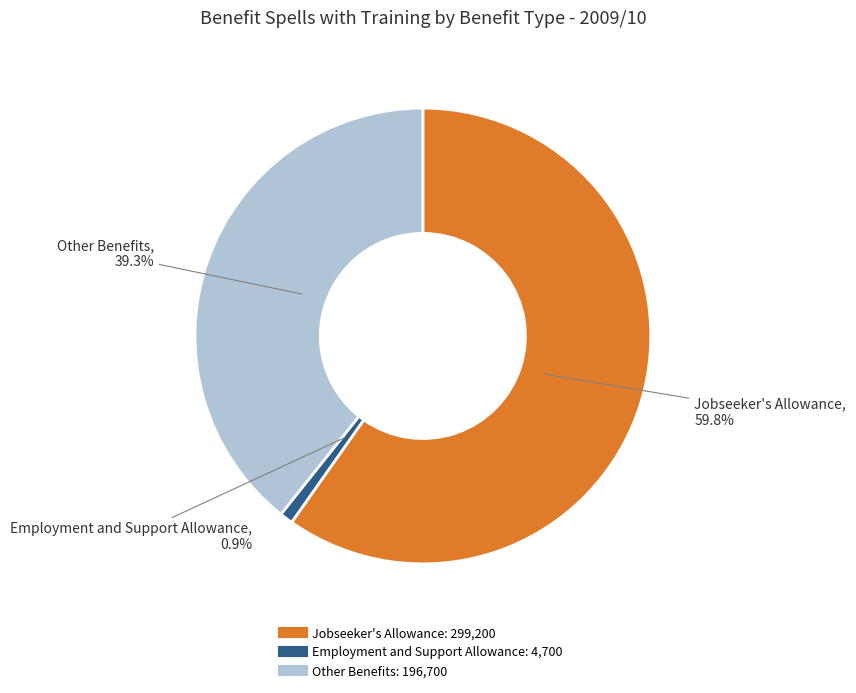

What is the ratio of the value at Jobseeker's Allowance to the value at Employment and Support Allowance?

63.7